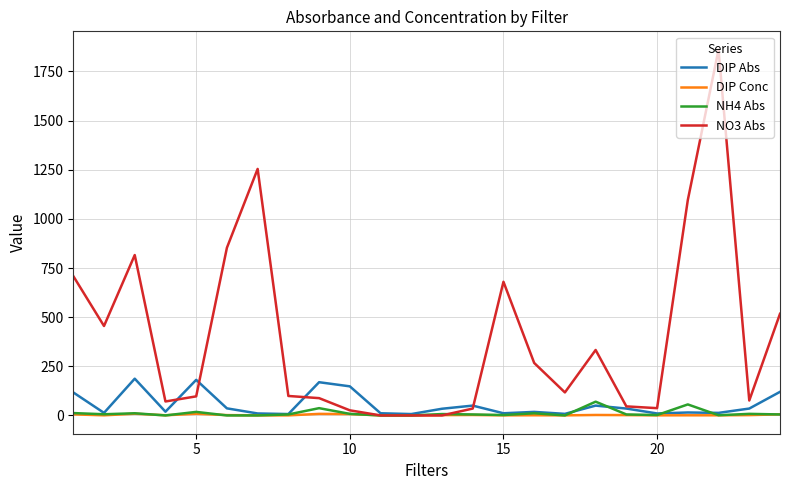

Rank the series by their maximum value, from lowest to highest.

DIP Conc, NH4 Abs, DIP Abs, NO3 Abs